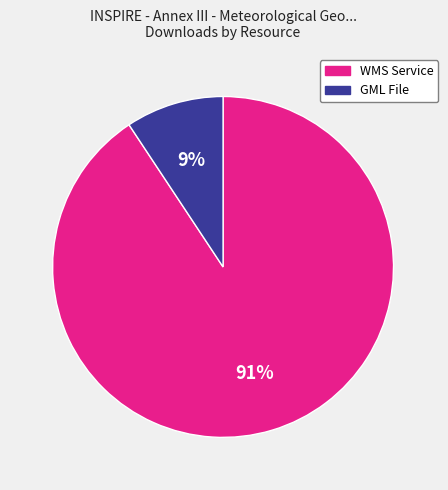

Between WMS Service and GML File, which is larger?

WMS Service